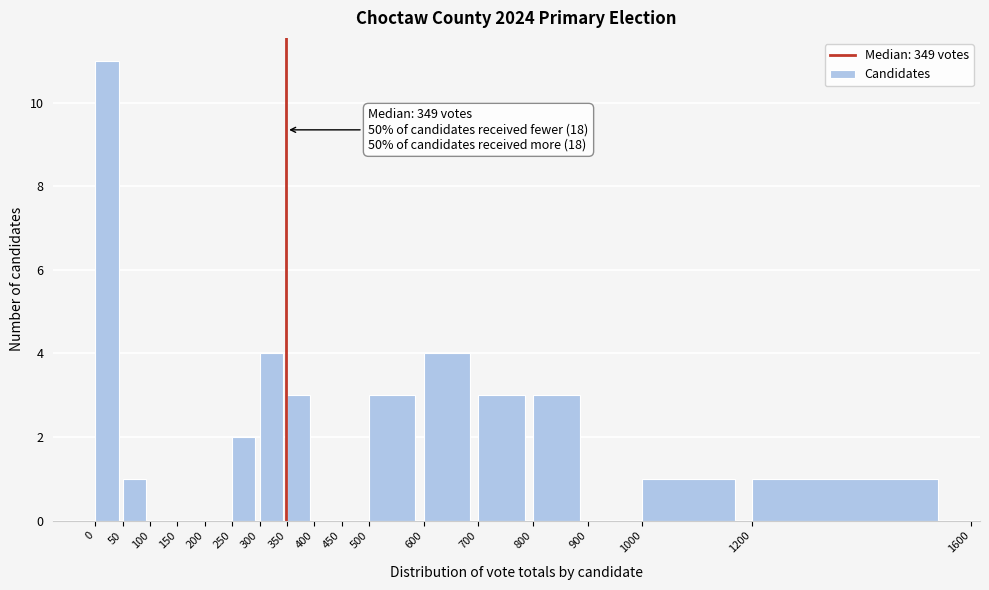

Which range on the x-axis has the tallest bar?

0 to 50